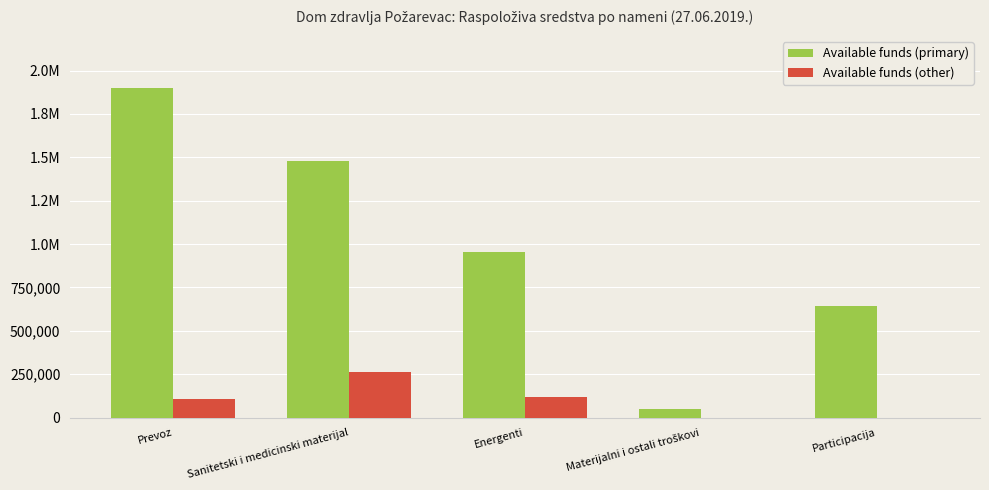

Rank the series by their maximum value, from highest to lowest.

Available funds (primary), Available funds (other)